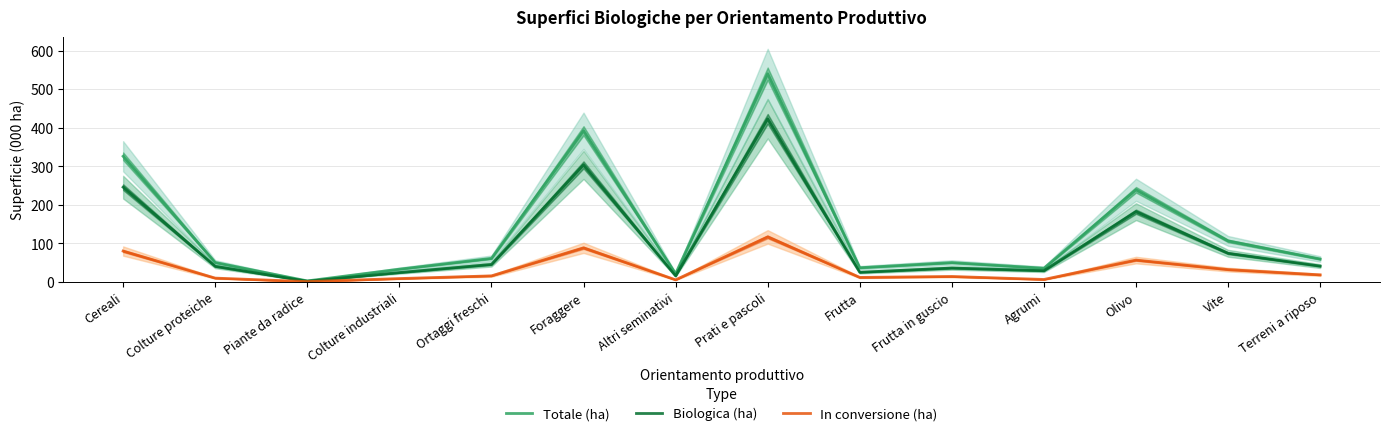

Reading left to right, what are all the values shown in this chart?

Totale (ha): 326.1	50.5	2.7	33.2	61.2	392.2	21.3	540.0	36.9	50.2	35.7	239.1	106.4	59.6
Biologica (ha): 245.9	40.5	1.8	24.4	45.4	303.7	15.8	423.1	25.1	36.1	29.2	182.4	74.4	41.1
In conversione (ha): 80.2	10.0	0.9	8.8	15.7	88.5	5.5	116.9	11.8	14.1	6.5	56.7	32.0	18.4